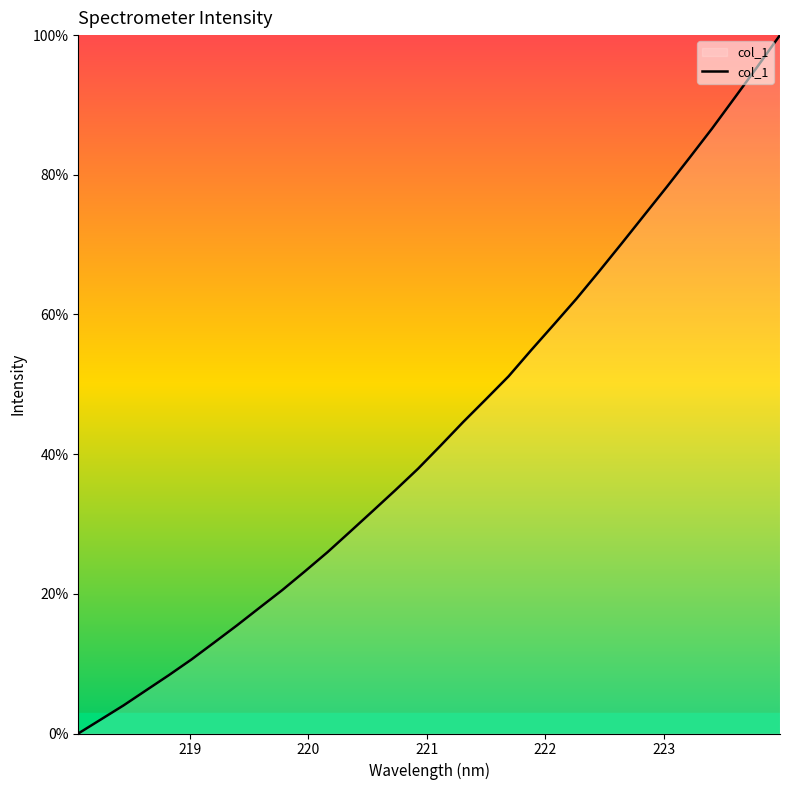

Reading left to right, list all the values displayed in this chart.

0.0	2.0	4.0	6.2	8.4	10.6	13.0	15.5	18.0	20.5	23.2	26.0	28.9	31.9	34.8	37.9	41.2	44.6	47.9	51.1	54.9	58.6	62.2	66.2	70.2	74.2	78.3	82.4	86.6	91.0	95.5	100.0